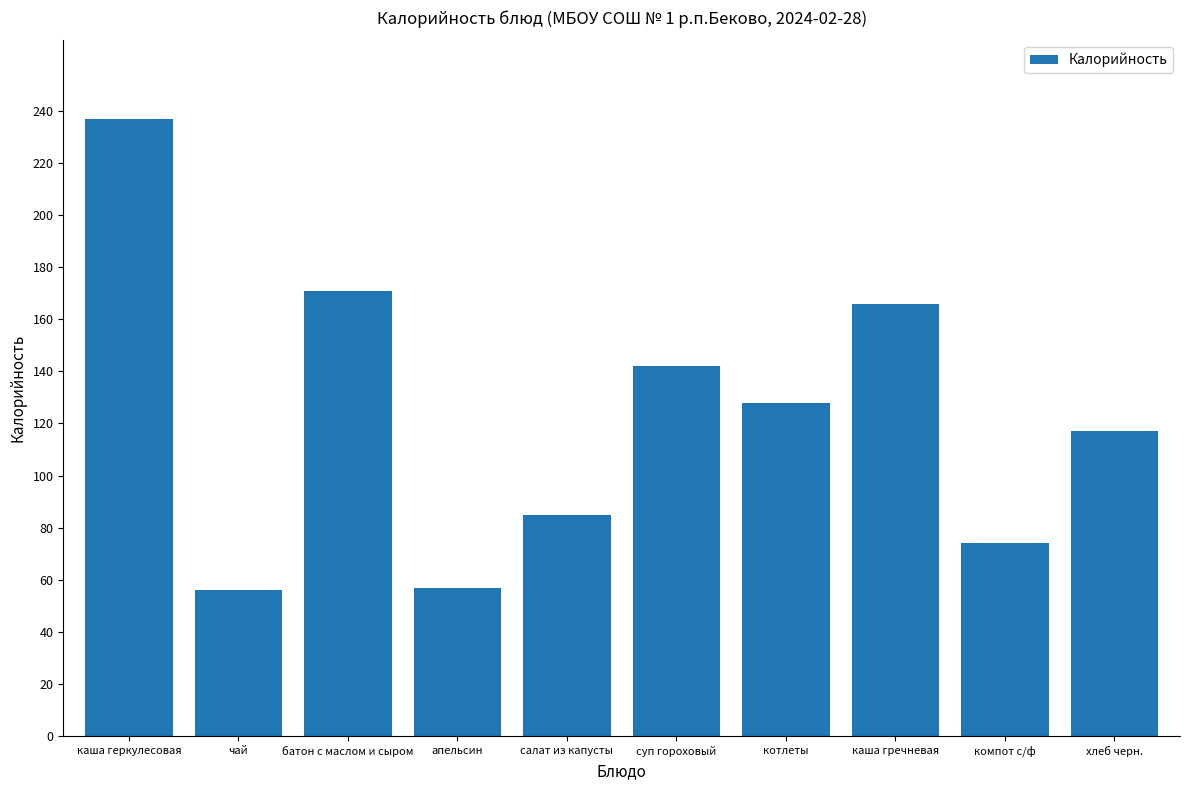

How many bars are there in total?

10